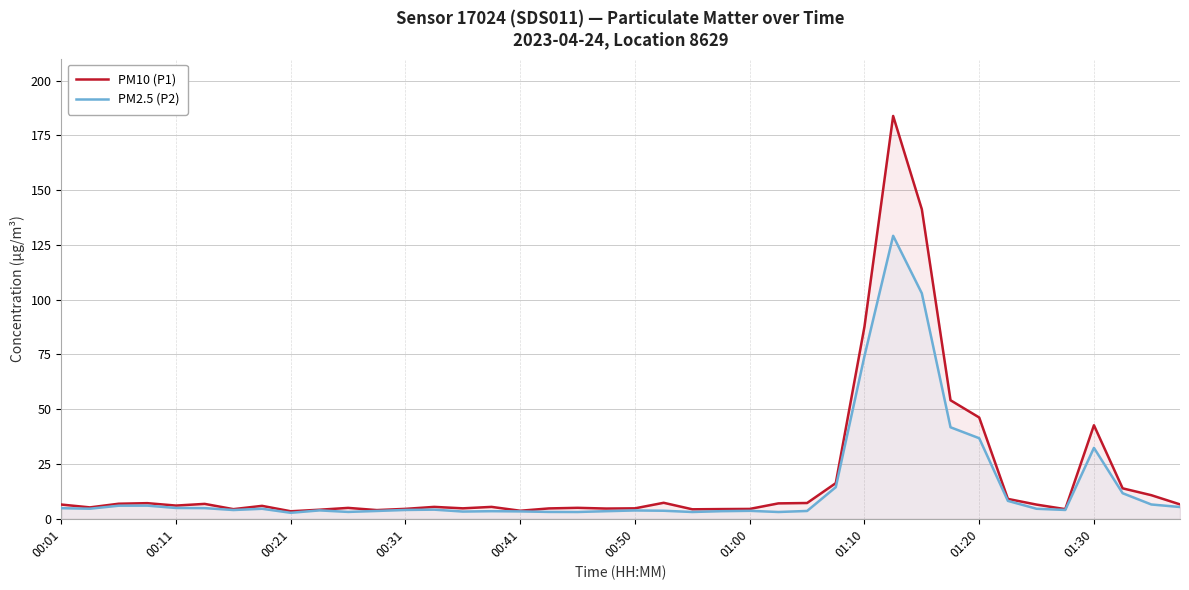

What is the difference between the maximum and minimum values in the PM2.5 (P2) series?

126.4